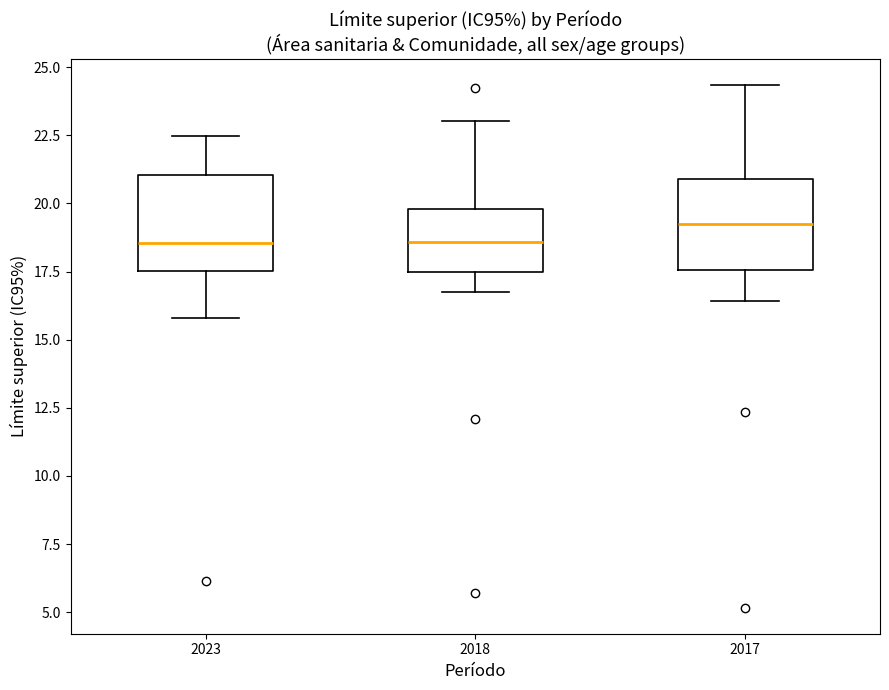

Where is the lower edge of the box at x = 2018 on the y-axis? The values are not printed on the chart, so give them approximately, as read against the axis.

17.5